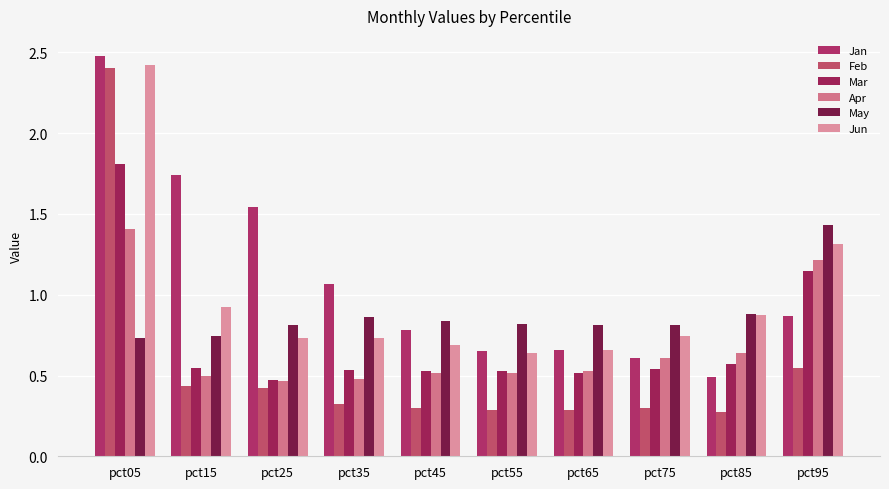

How many groups of bars are there?

10